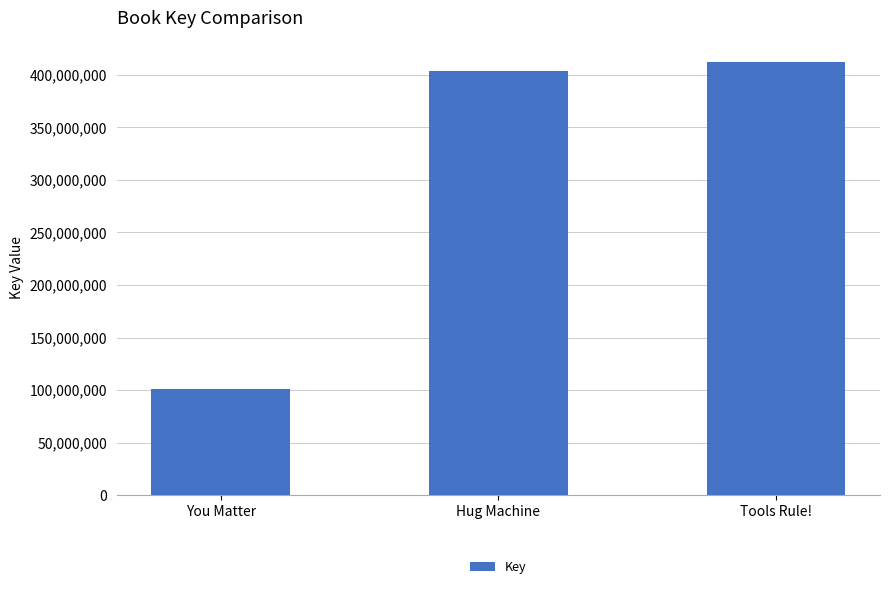

Rank the categories by value from highest to lowest.

Tools Rule!, Hug Machine, You Matter